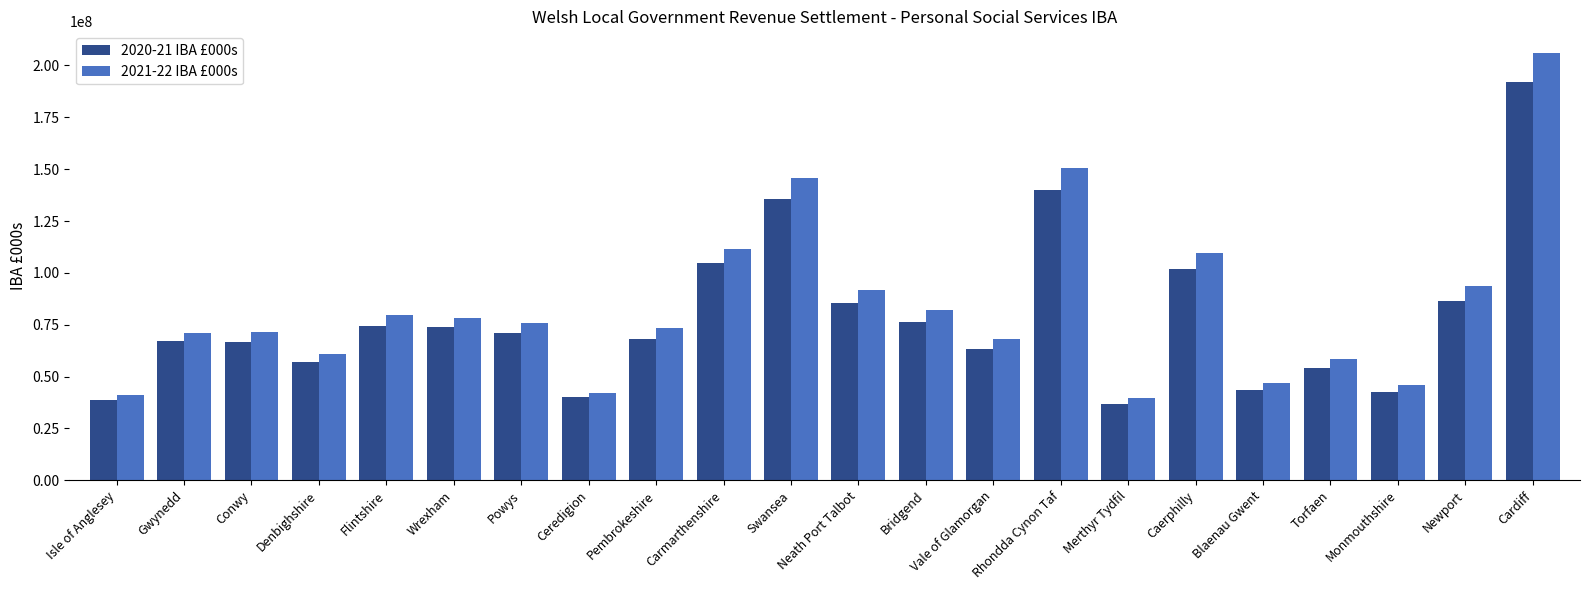

Between Powys and Caerphilly, which series saw the biggest shift?

2021-22 IBA £000s